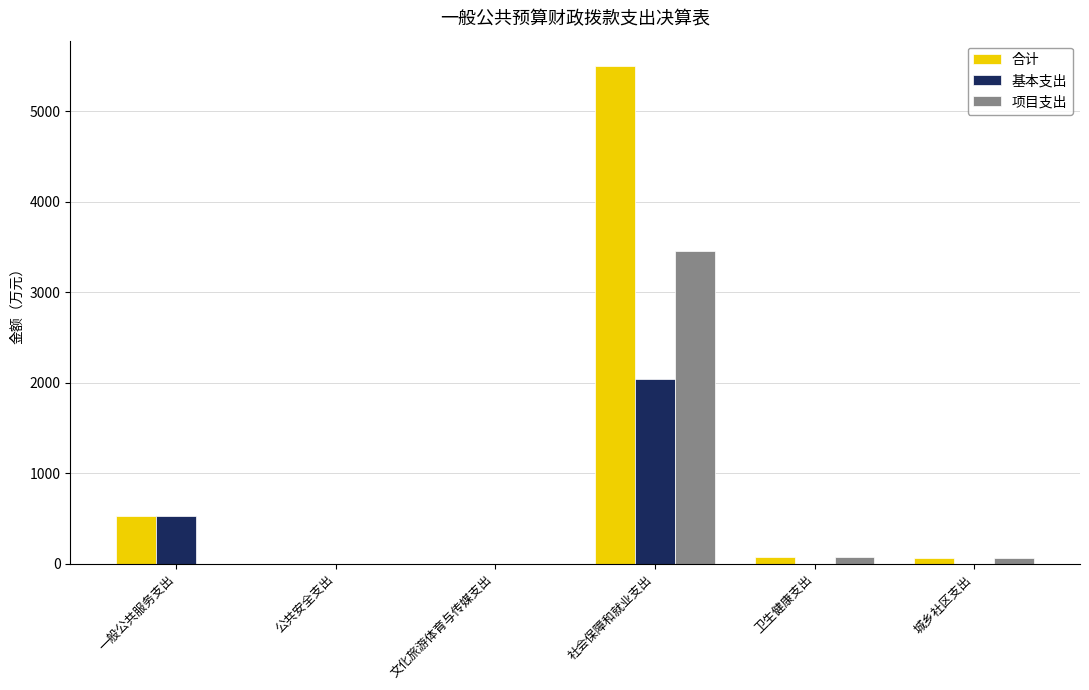

Which series changed the most between 文化旅游体育与传媒支出 and 社会保障和就业支出?

合计